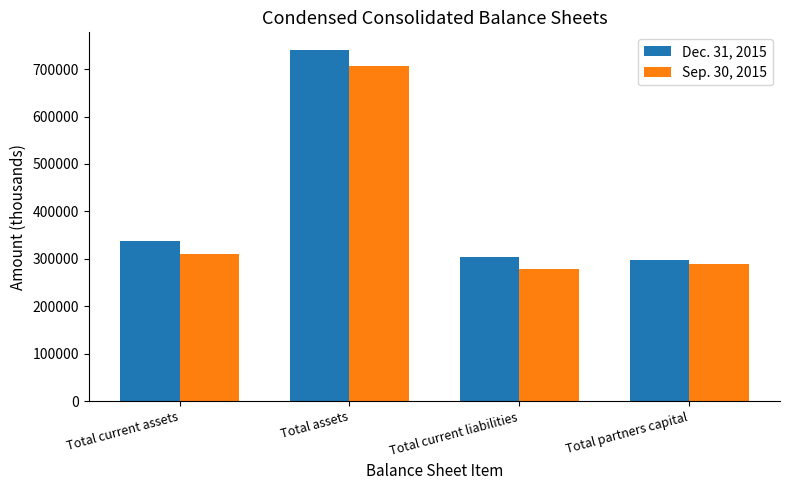

Which series has the widest spread of values?

Dec. 31, 2015